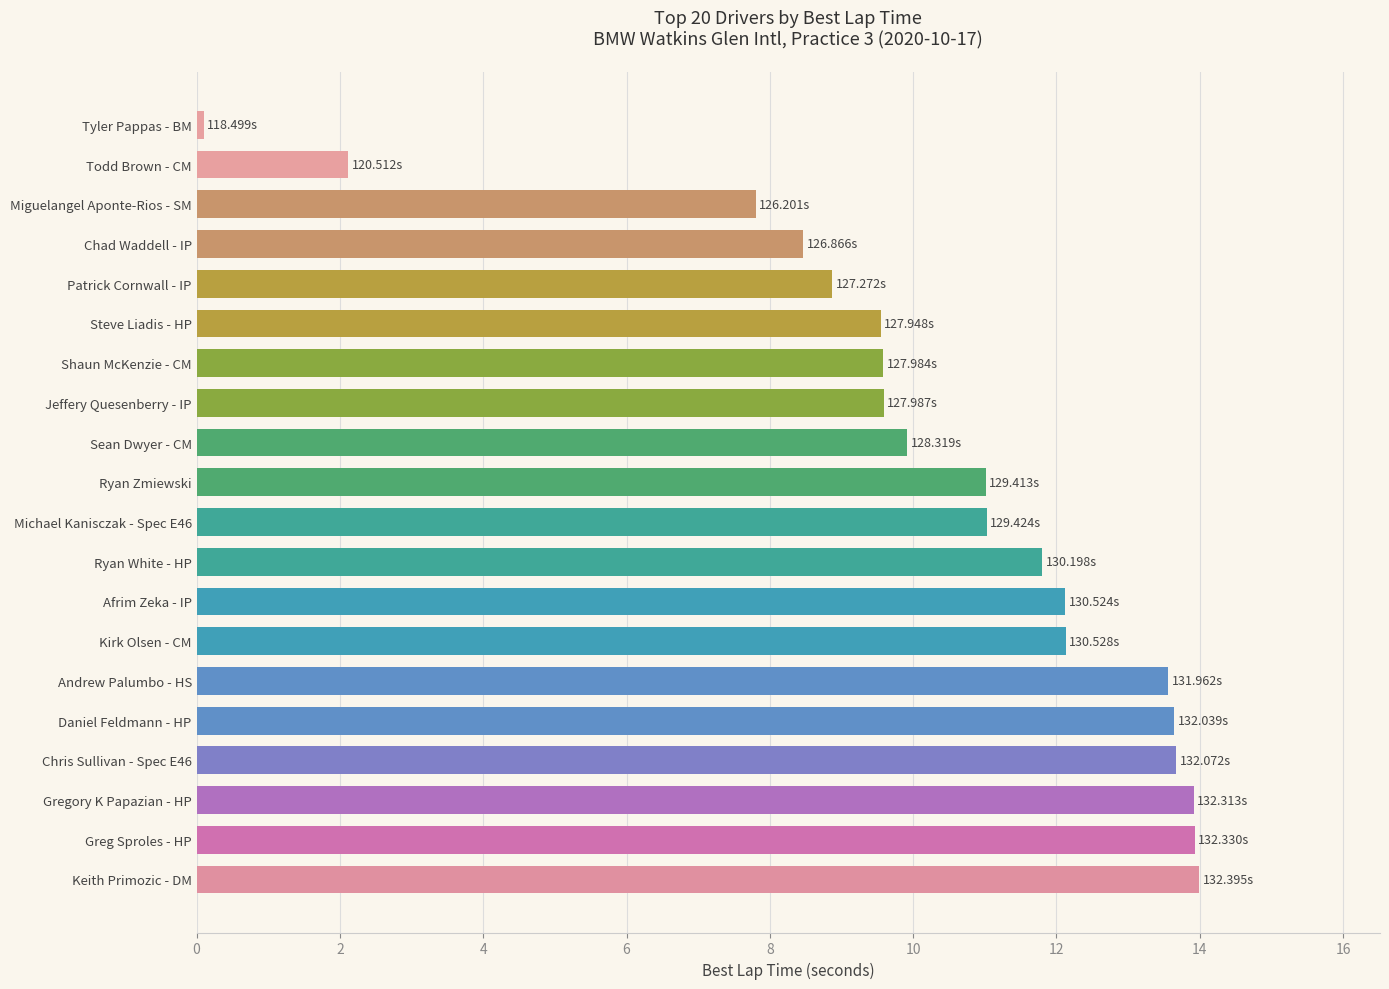

Count the number of categories in the chart.

20